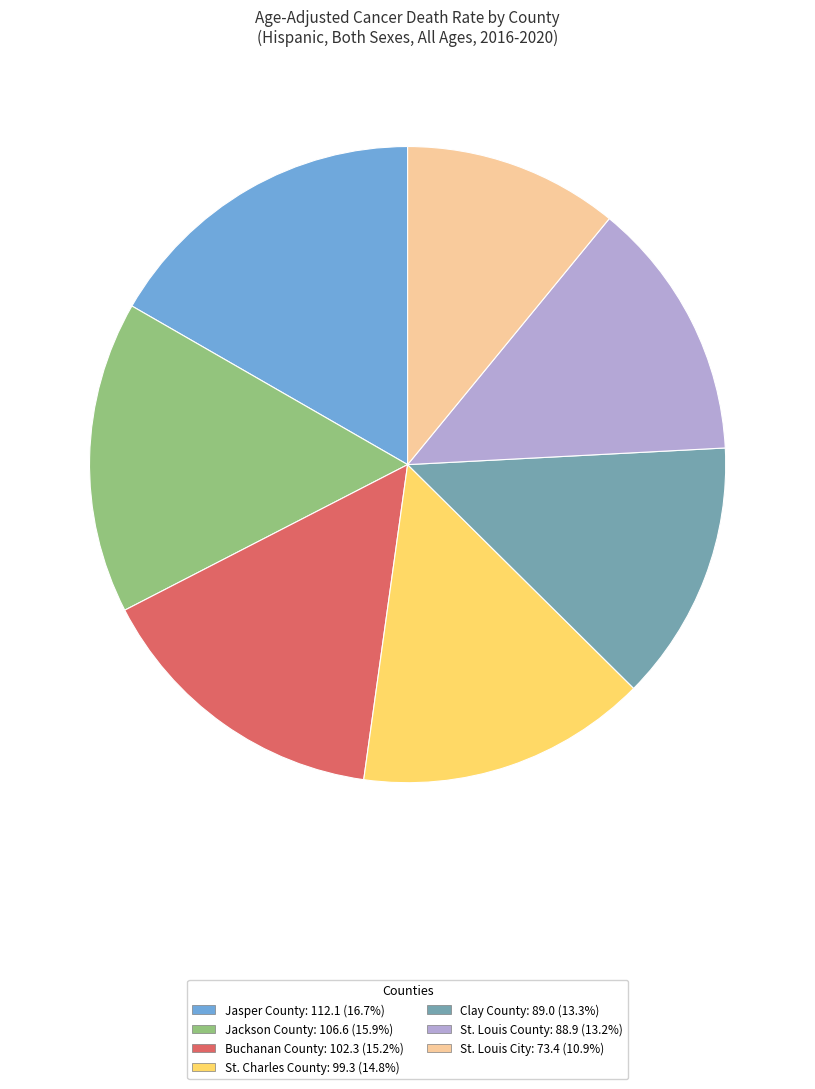

Is it true that Jasper County is 25% of the pie?

False